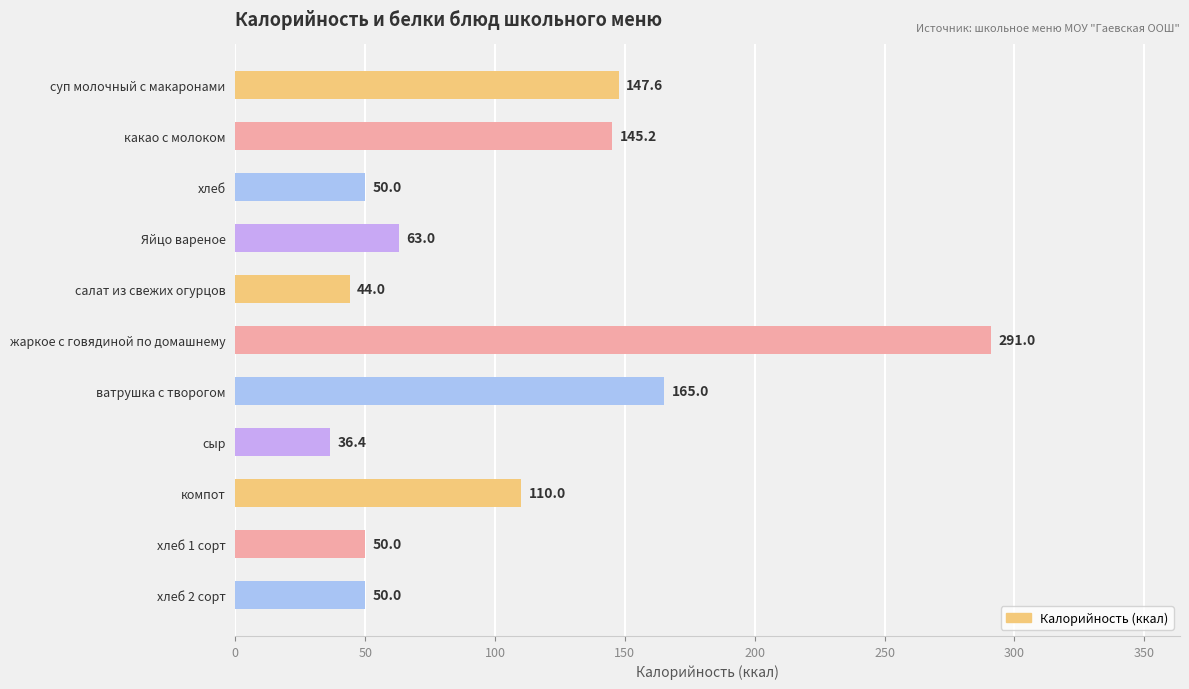

Which label corresponds to the largest value in the chart?

жаркое с говядиной по домашнему